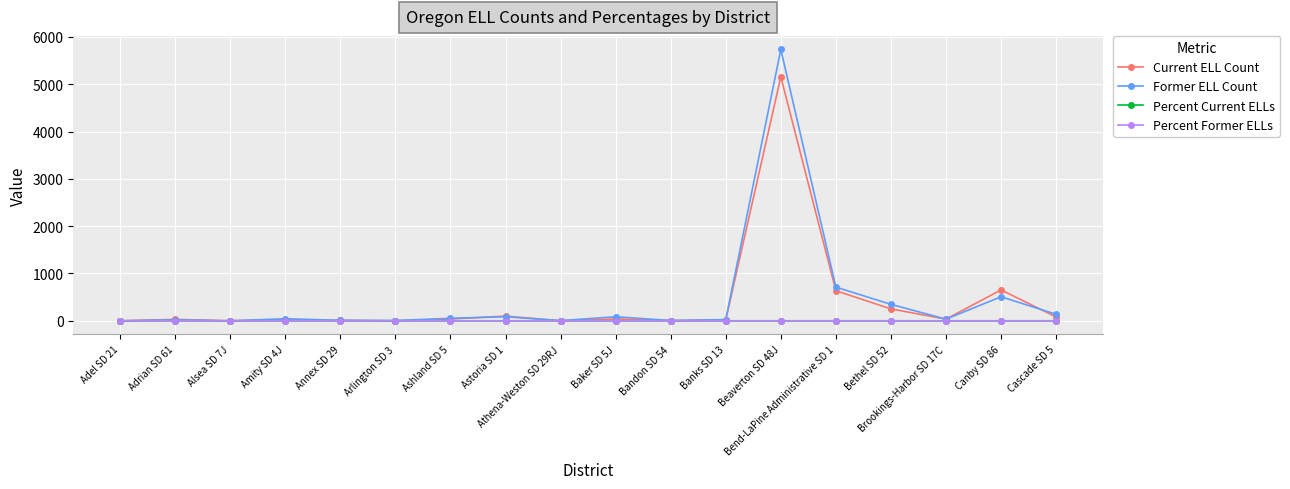

Which category has the highest value in the Former ELL Count series?

Beaverton SD 48J